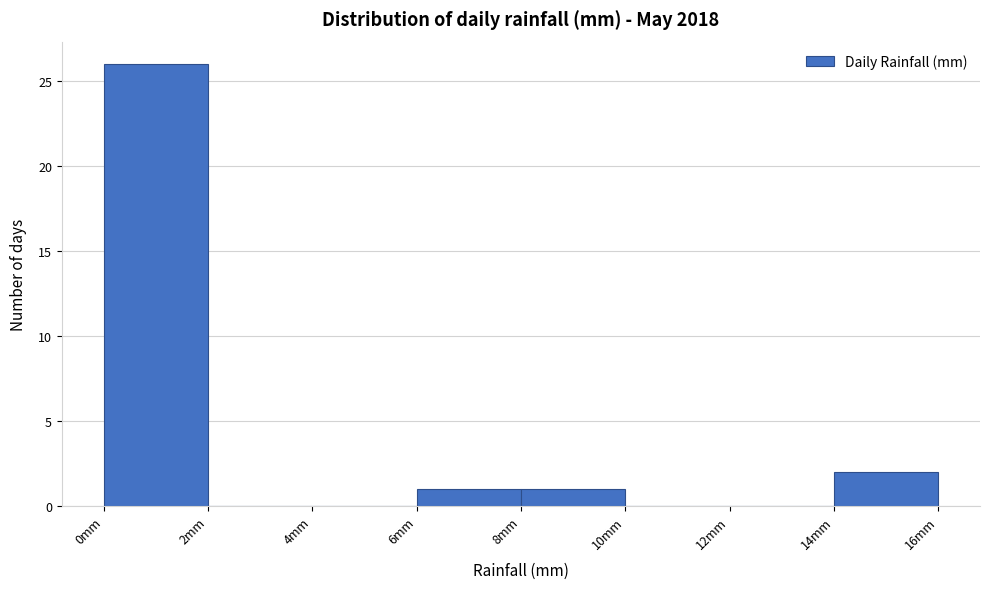

Which range on the x-axis has the tallest bar?

0 to 2